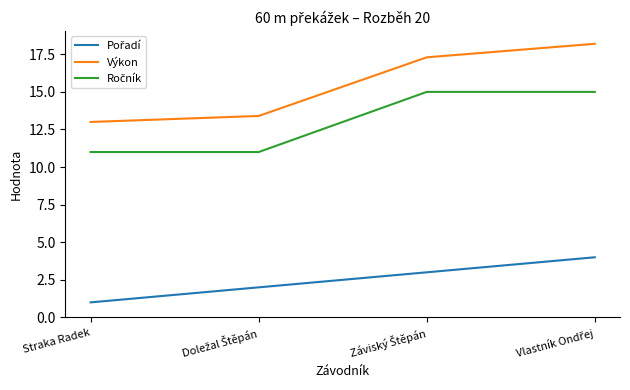

What position from the left is Straka Radek?

1